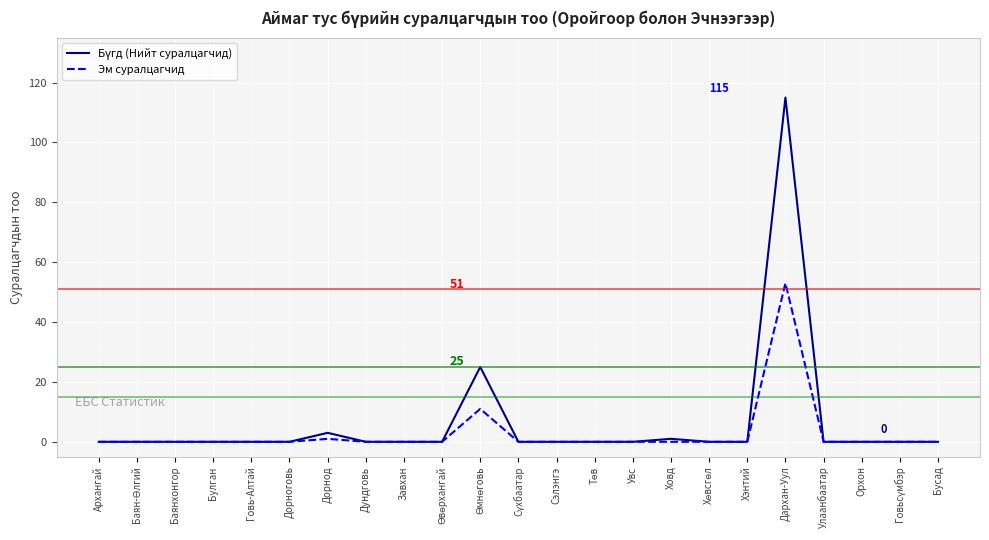

What is the greatest value displayed?

115